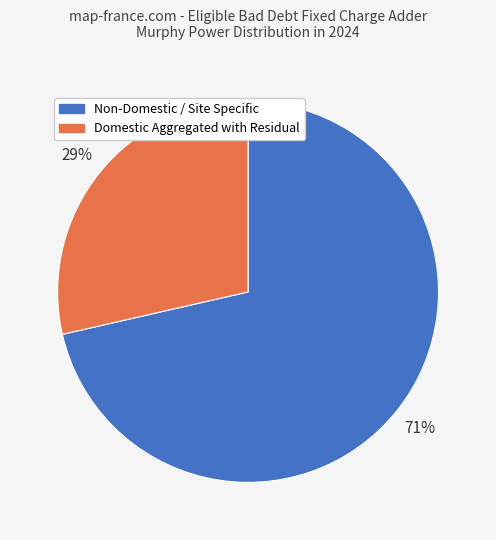

Is the sum of Non-Domestic / Site Specific and Domestic Aggregated with Residual greater than half?

Yes